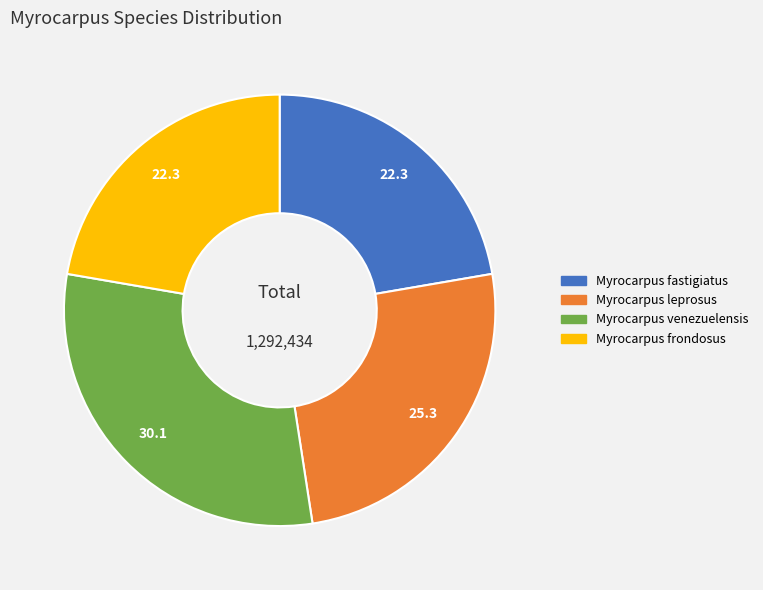

Is the sum of Myrocarpus venezuelensis and Myrocarpus fastigiatus greater than half?

Yes